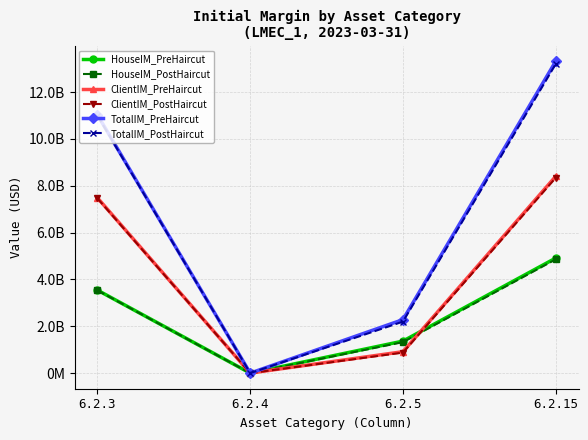

How many interior local valleys does the HouseIM_PreHaircut series have?

1